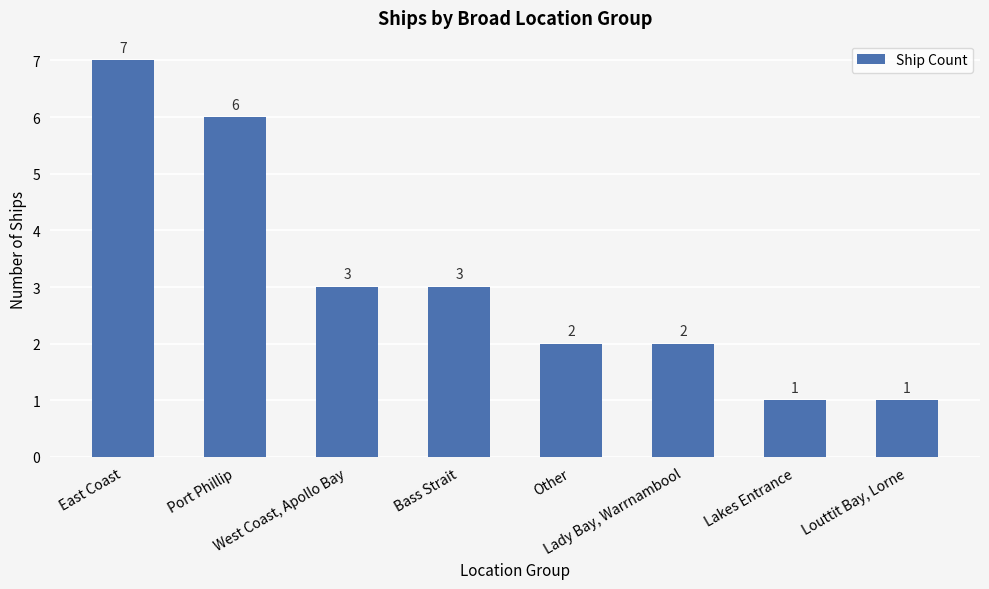

What is the label of the 6th bar from the right?

West Coast, Apollo Bay